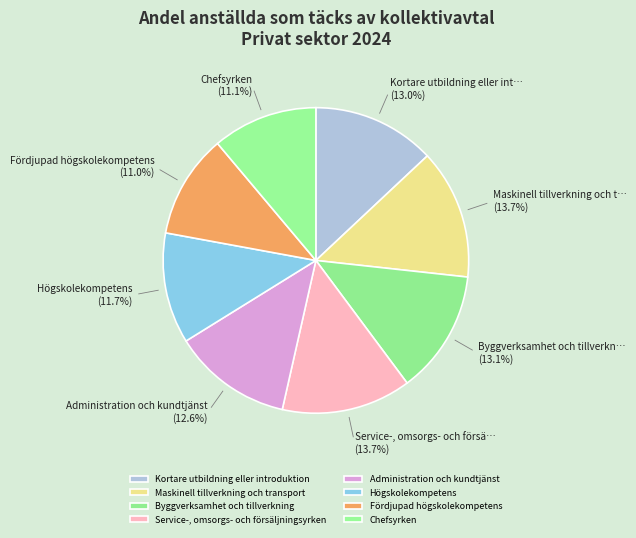

How many segments does this pie chart have?

8